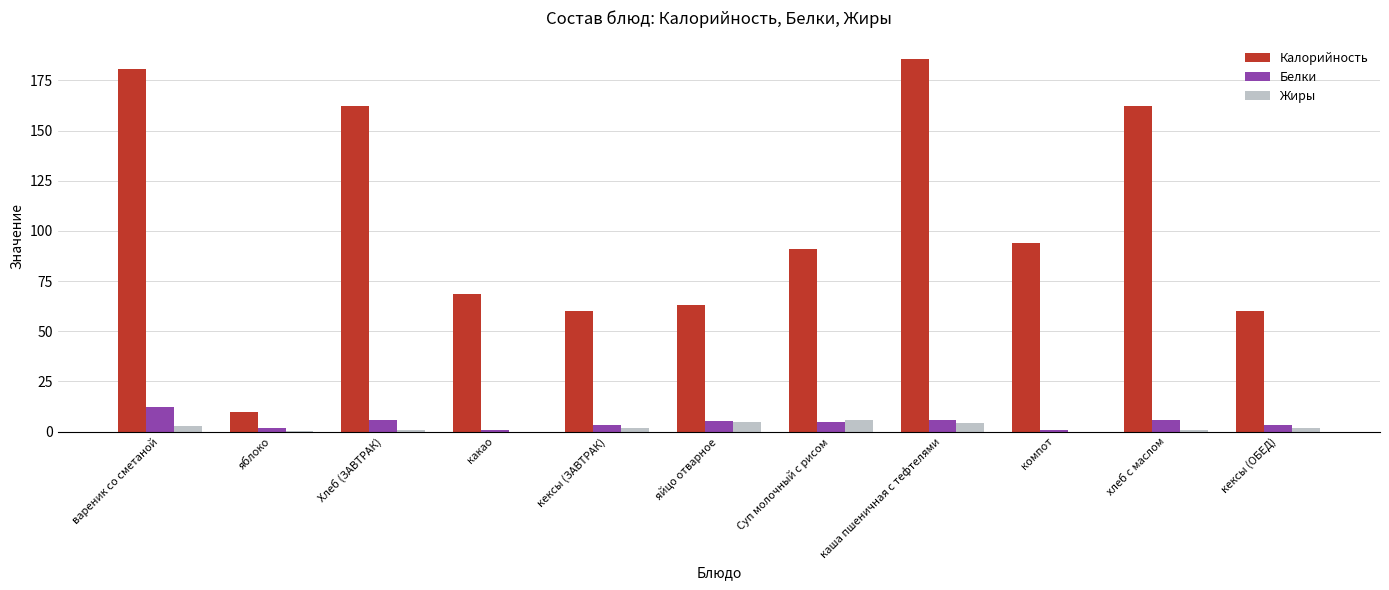

What is the average value of the Калорийность series?

103.4